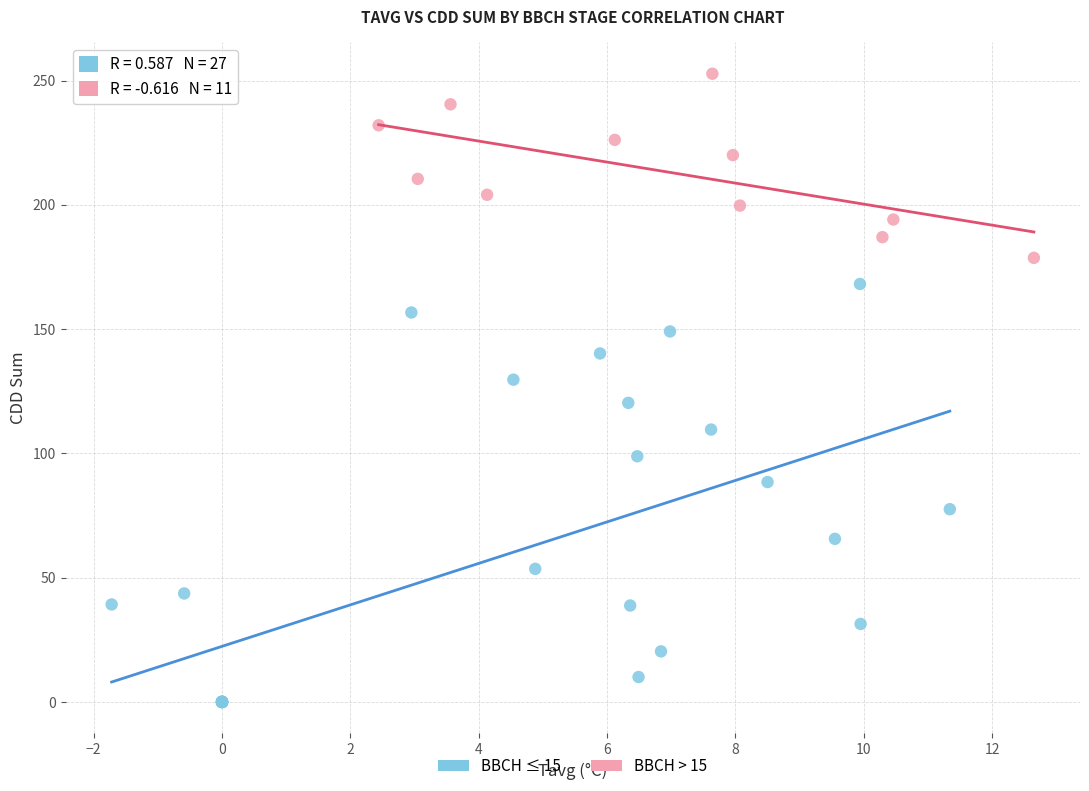

Which series has the widest spread of Y values?

BBCH ≤ 15